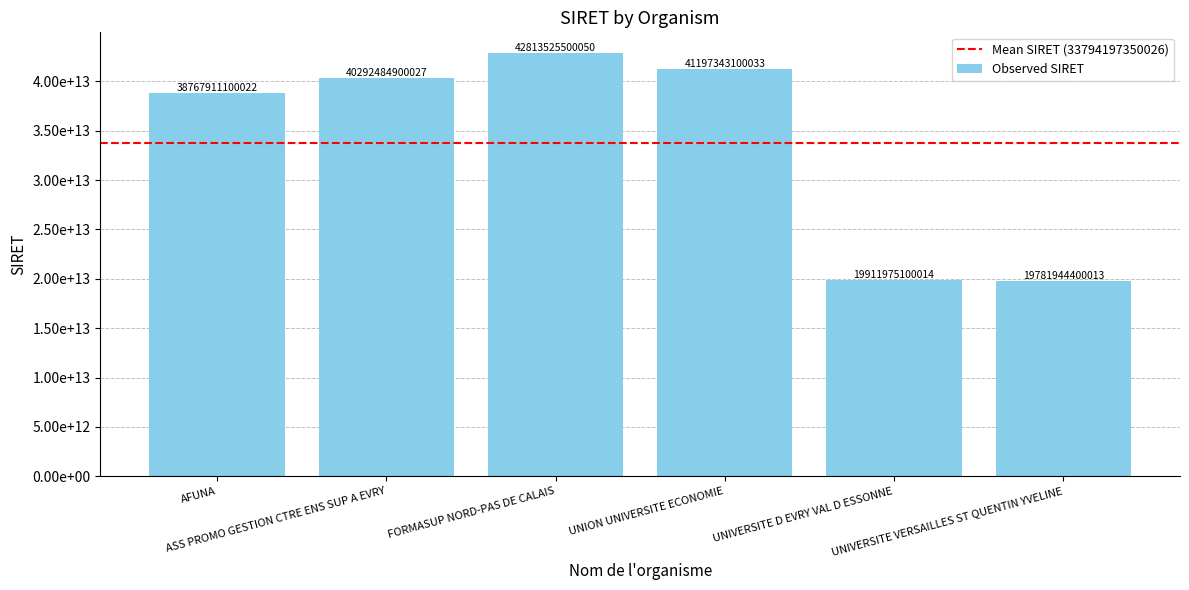

At which label is the value closest to 31297734950031?

AFUNA